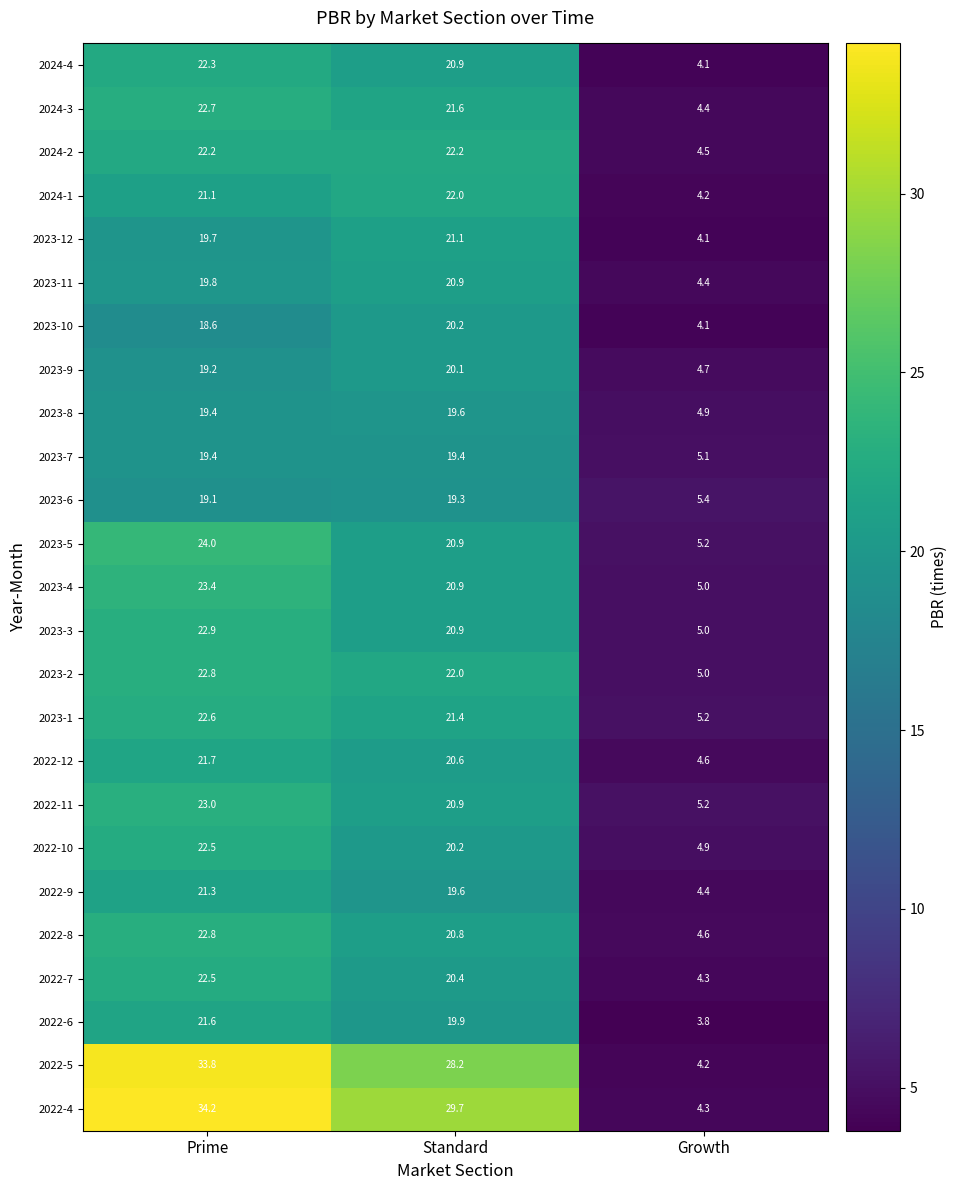

At how many categories does at least one series exceed 15?

2